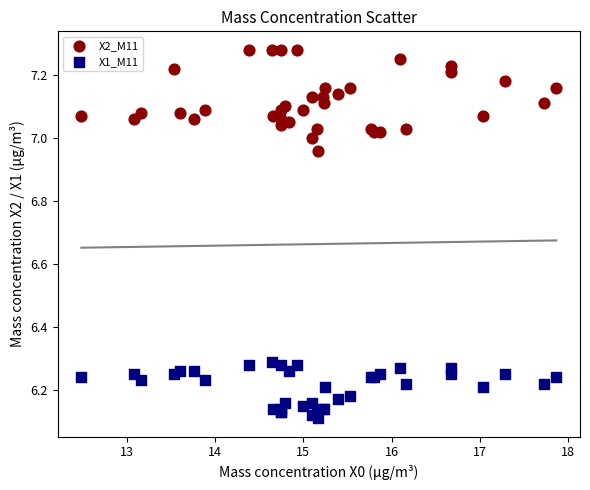

What are all the series names shown in the legend?

X2_M11, X1_M11